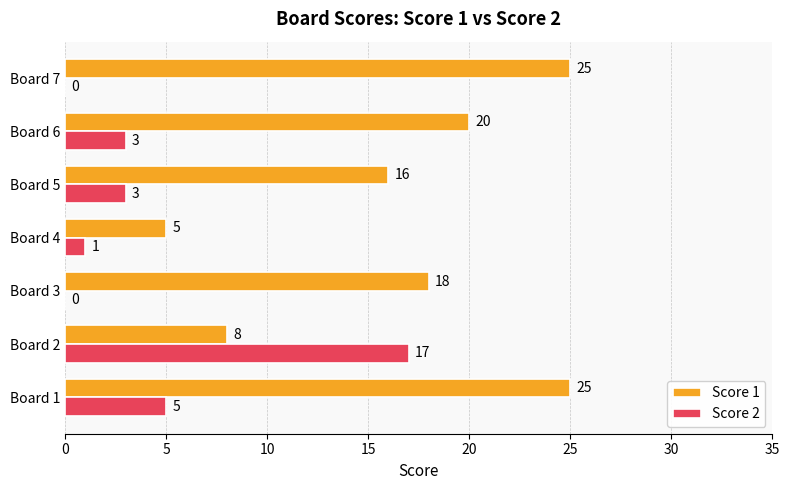

Which series has the widest spread of values?

Score 1